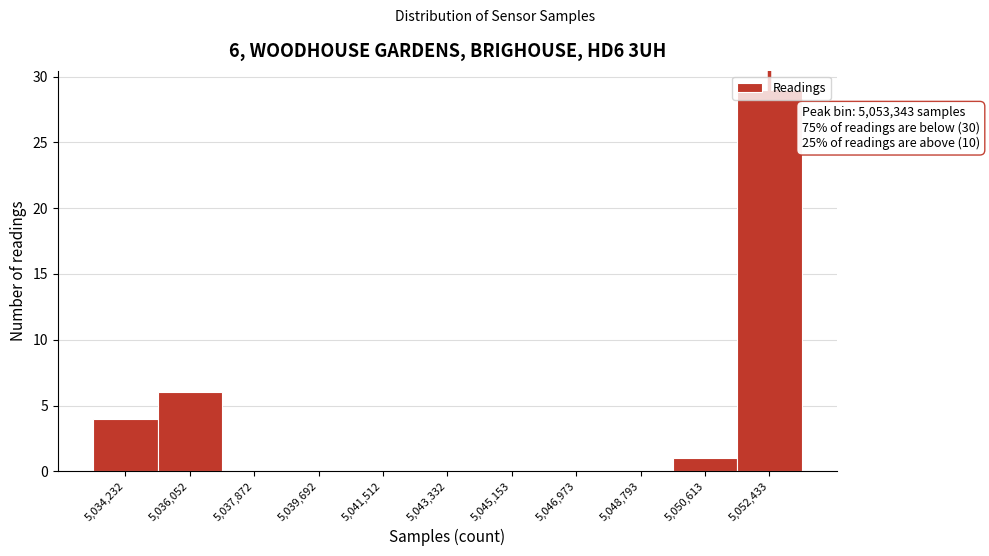

What is the sum of the values at 5,052,433 and 5,043,332?

29